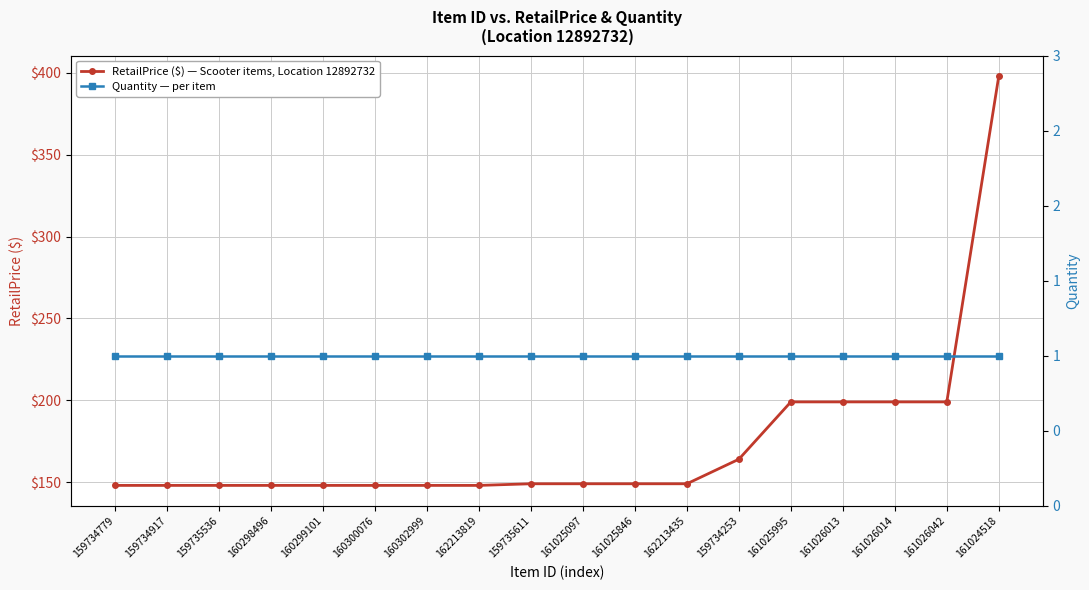

How many lines are shown in the chart?

2